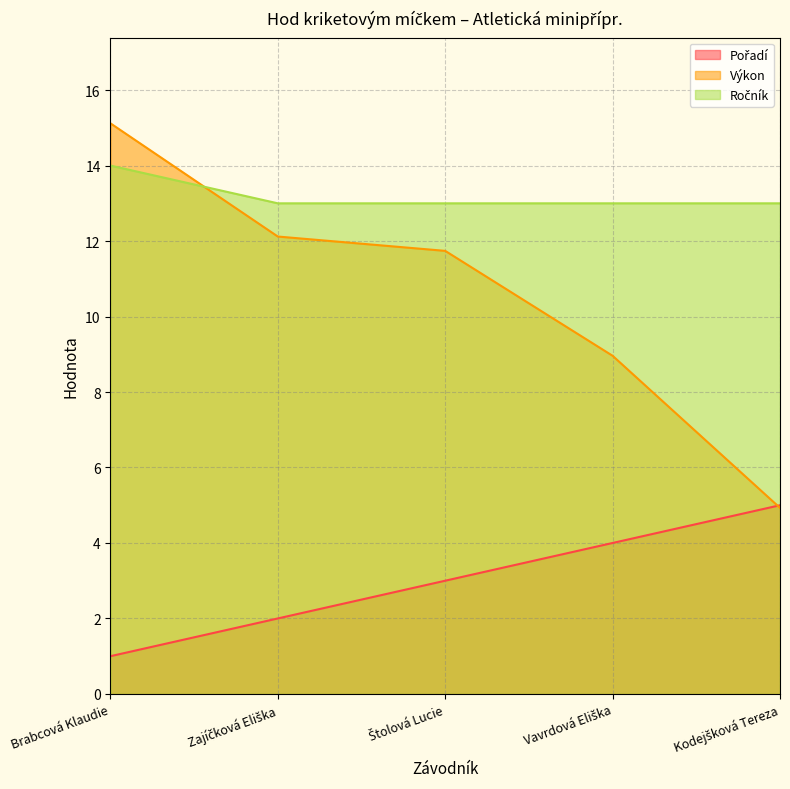

The Výkon series shows 19.9 at Štolová Lucie. True or false?

False